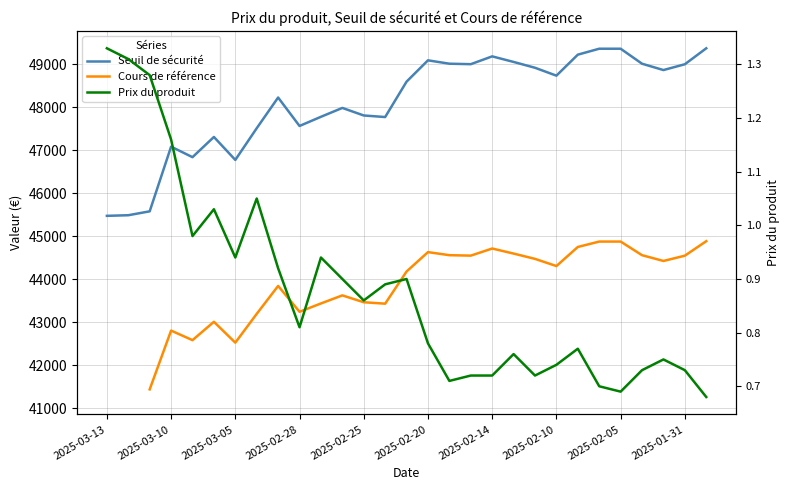

Rank the series by their maximum value, from highest to lowest.

Seuil de sécurité, Cours de référence, Prix du produit